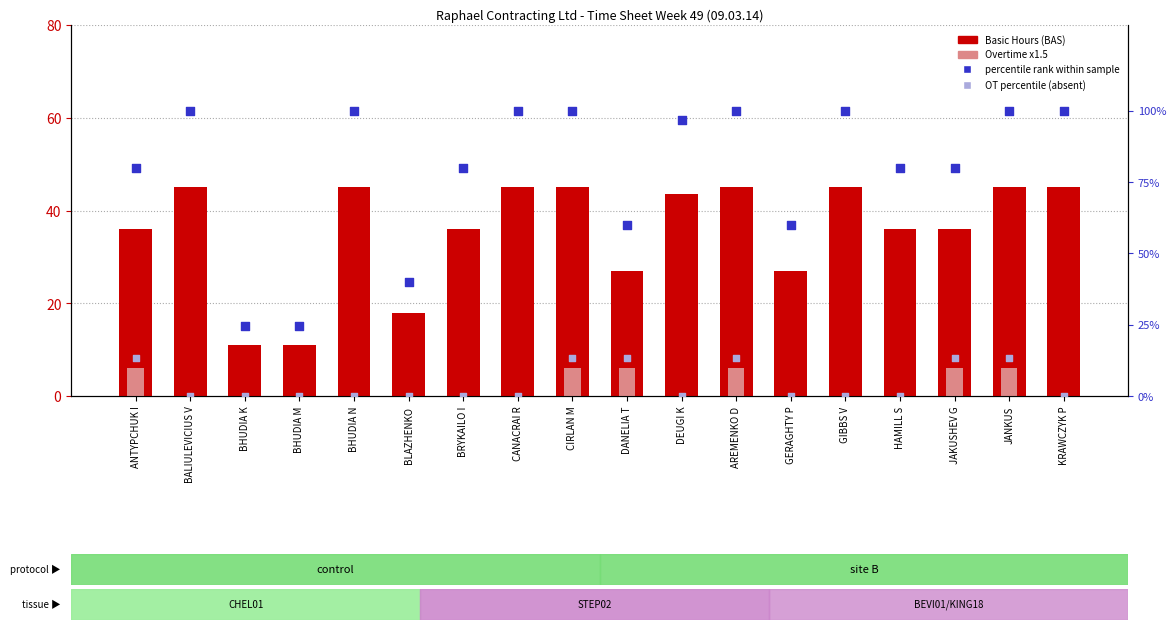

Which series has the largest total across all categories?

percentile rank within the sample